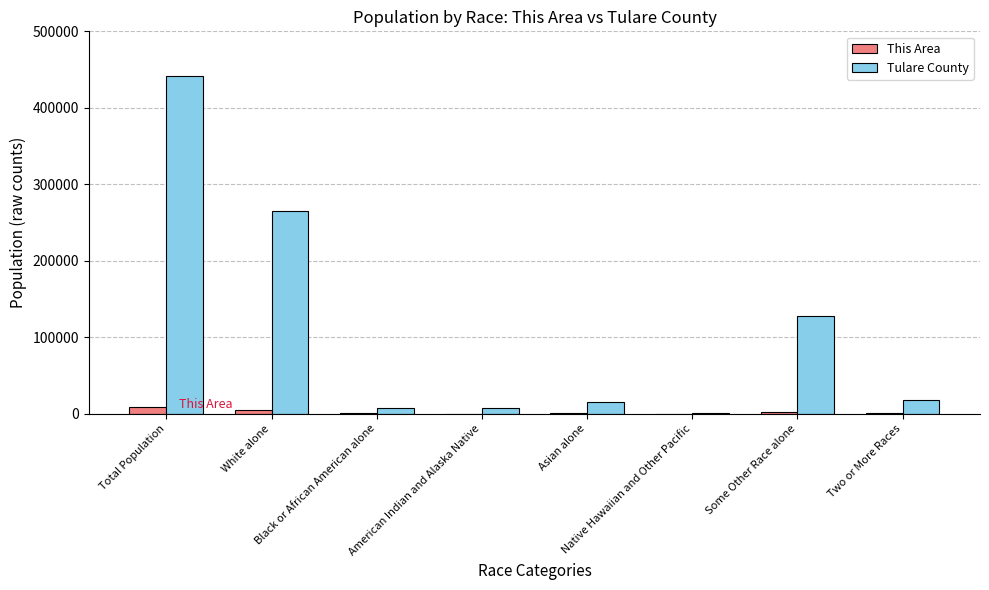

At which label does Tulare County first exceed 18424?

Total Population